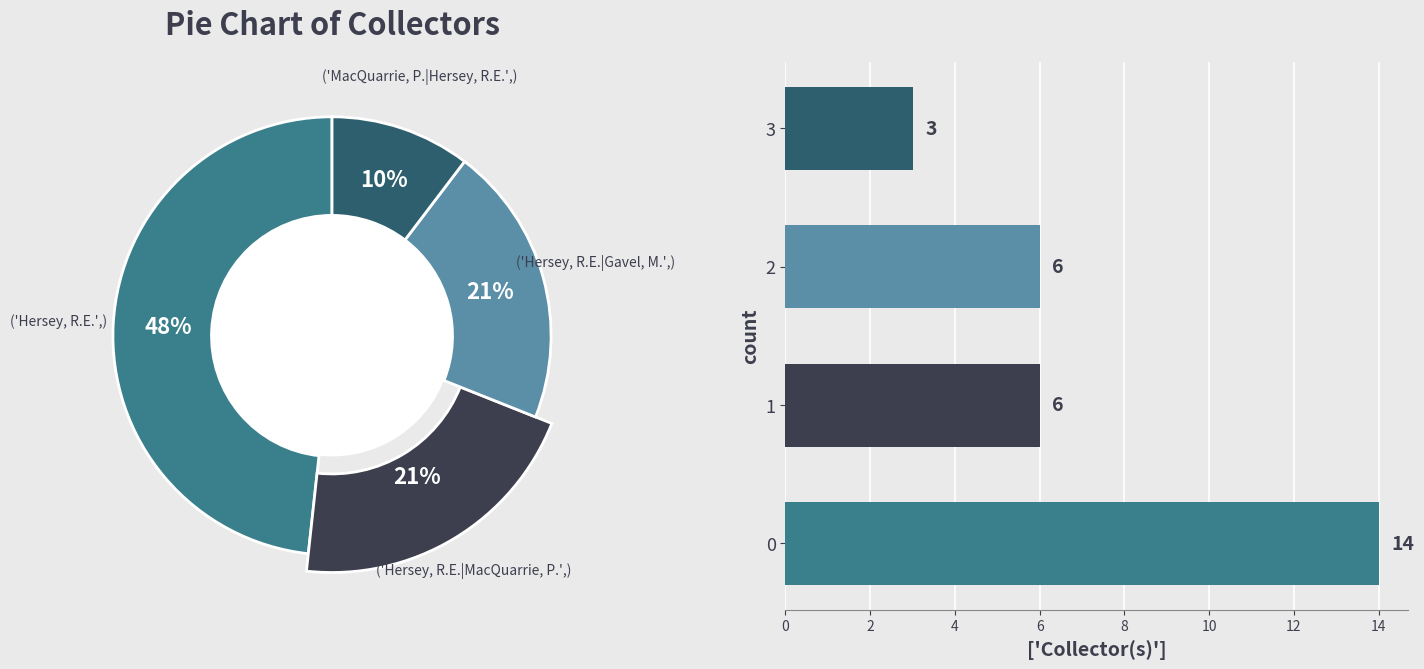

To the nearest percent, what is the difference between the largest and smallest slice percentages?

38%